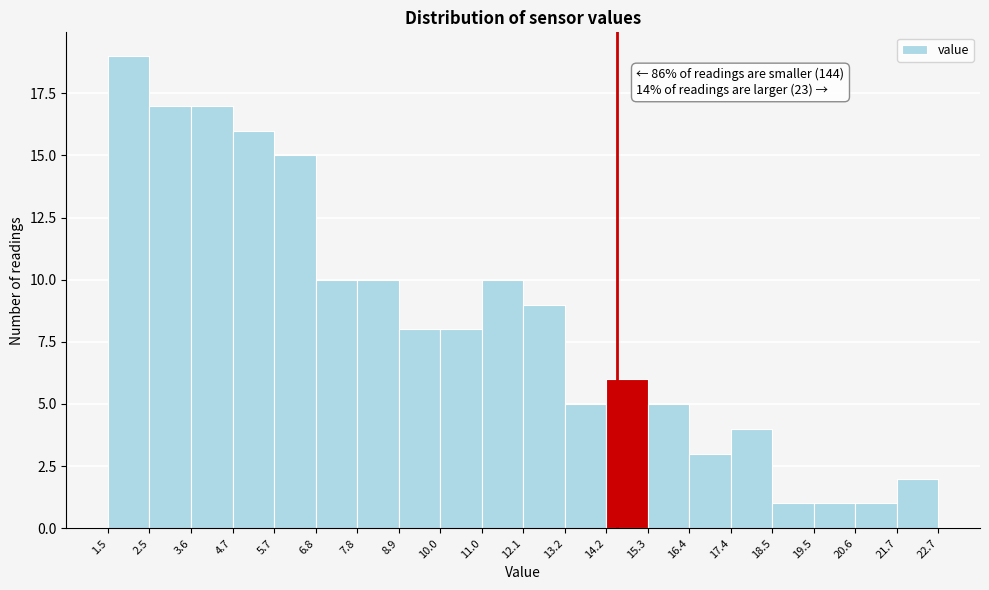

Which range on the x-axis has the tallest bar?

1.5 to 2.5